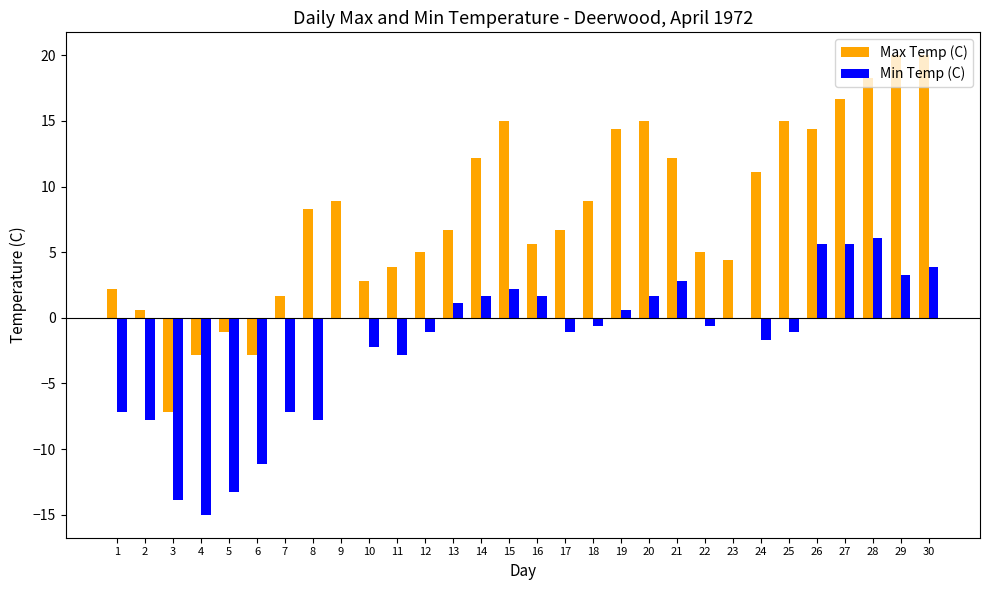

What is the sum of all Max Temp (C) values?

241.1